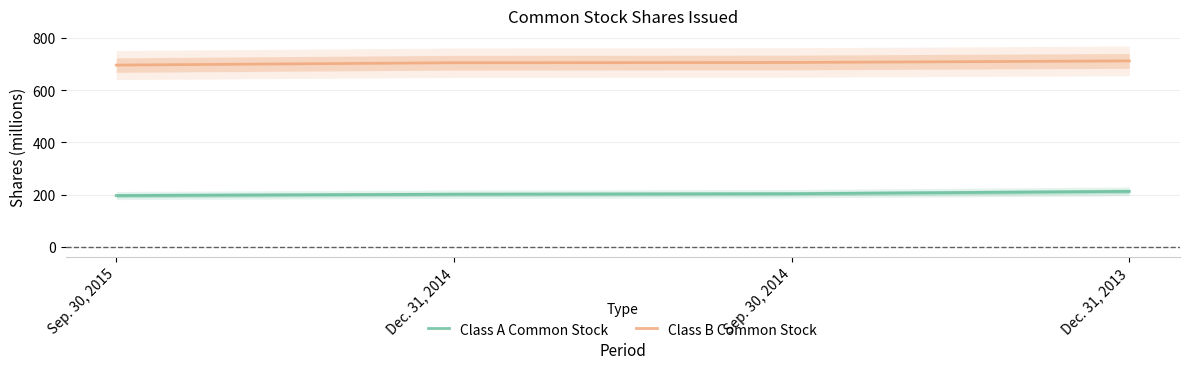

How many series are shown in this chart?

2